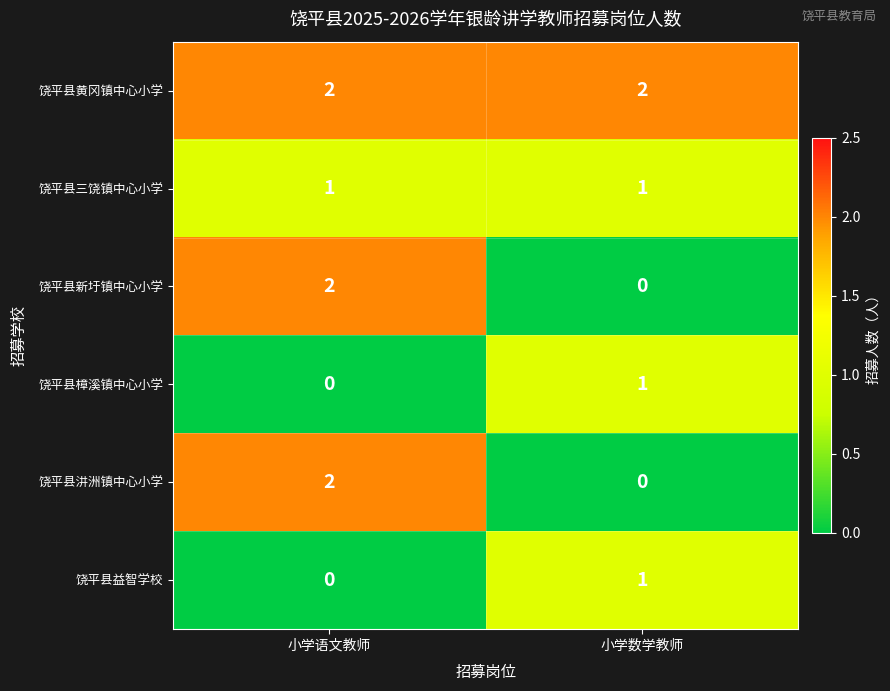

Rank the categories by 饶平县汫洲镇中心小学 value from lowest to highest.

小学数学教师, 小学语文教师